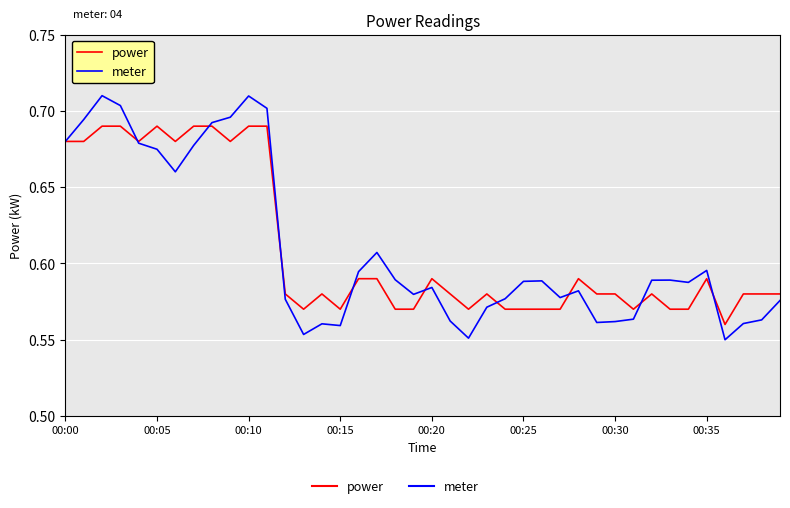

List the series in order of their peak value, lowest first.

power, meter